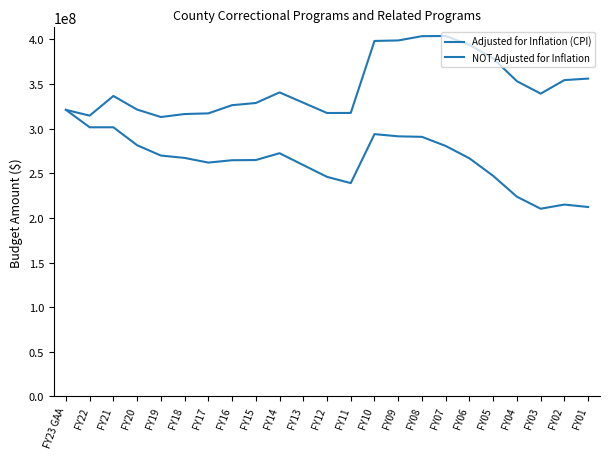

What position from the right is FY01?

1